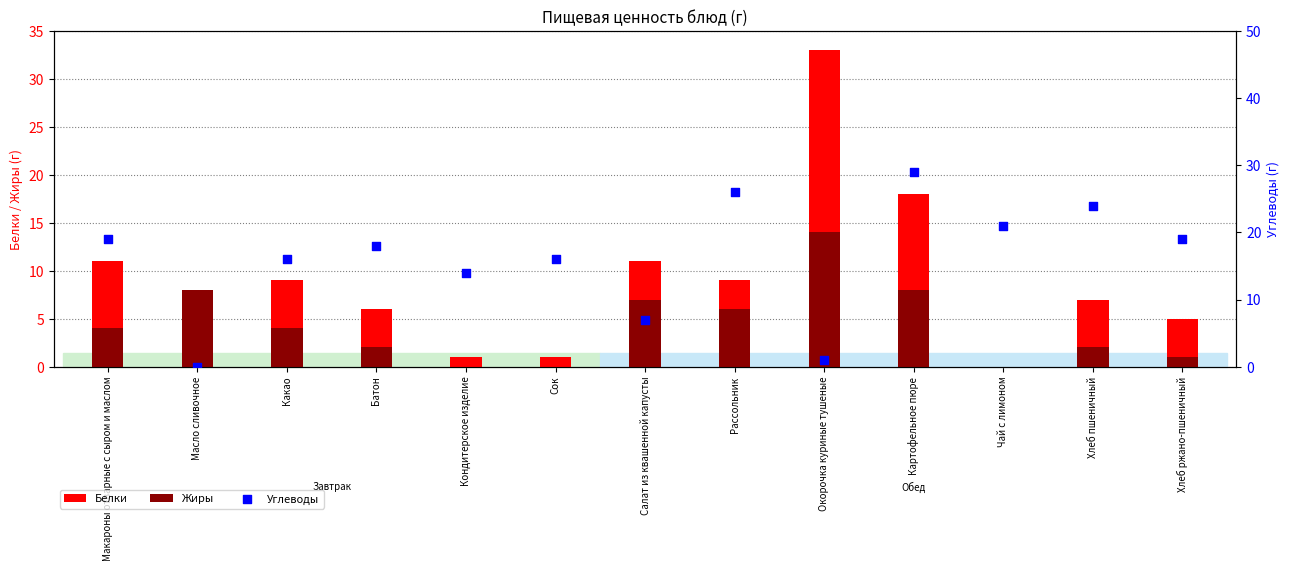

What are all the series names shown in the legend?

Белки, Жиры, Углеводы